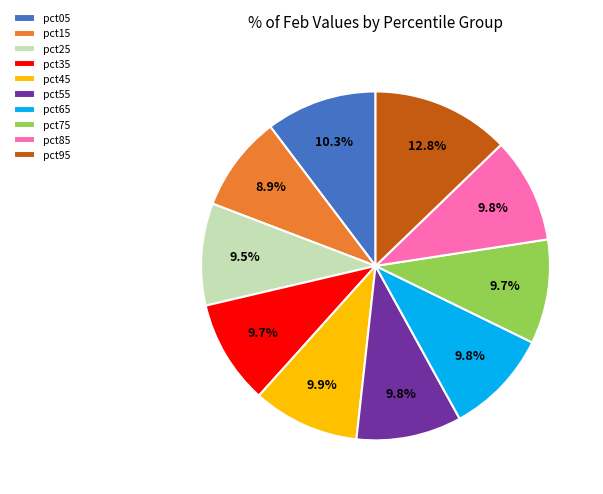

Is the sum of pct05 and pct95 greater than half?

No